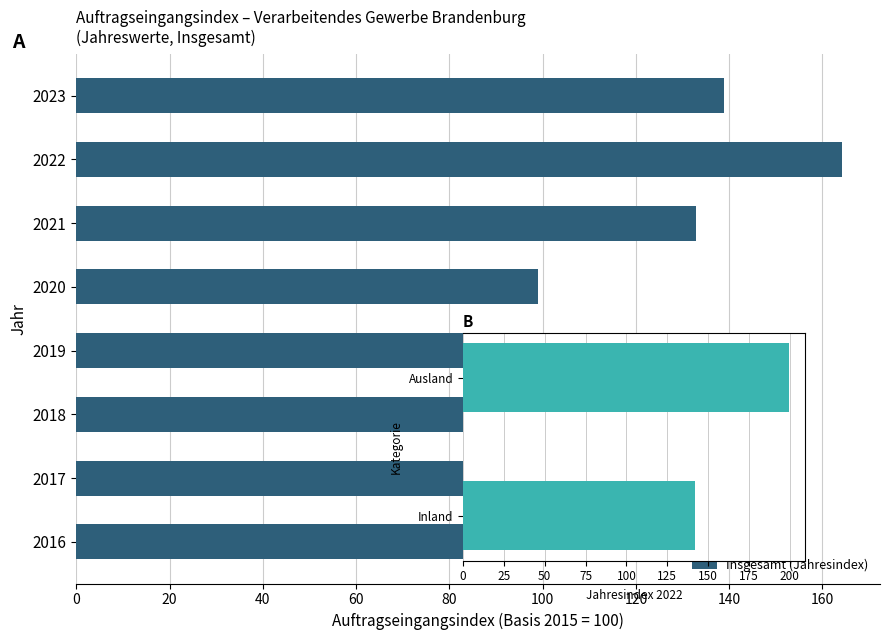

What is the change in value from 2018 to 2022?

+40.2